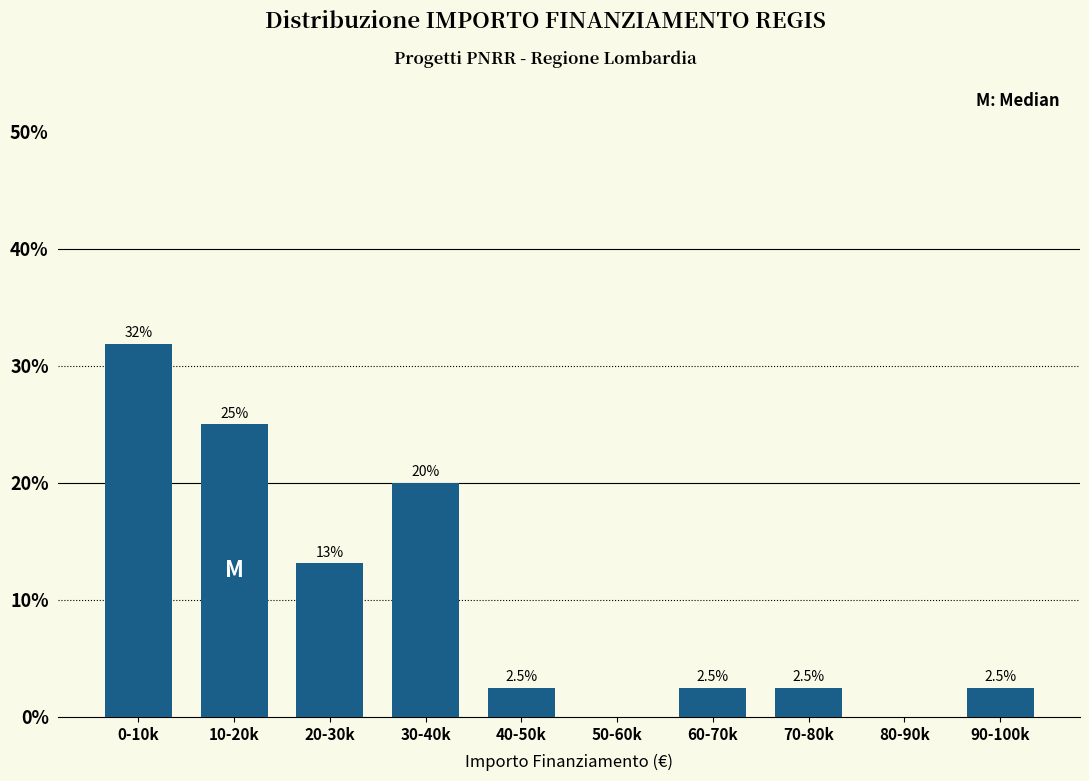

Reading right to left, list all the values displayed in this chart.

90-100k=2.5	80-90k=0.0	70-80k=2.5	60-70k=2.5	50-60k=0.0	40-50k=2.5	30-40k=20.0	20-30k=13.1	10-20k=25.0	0-10k=31.9